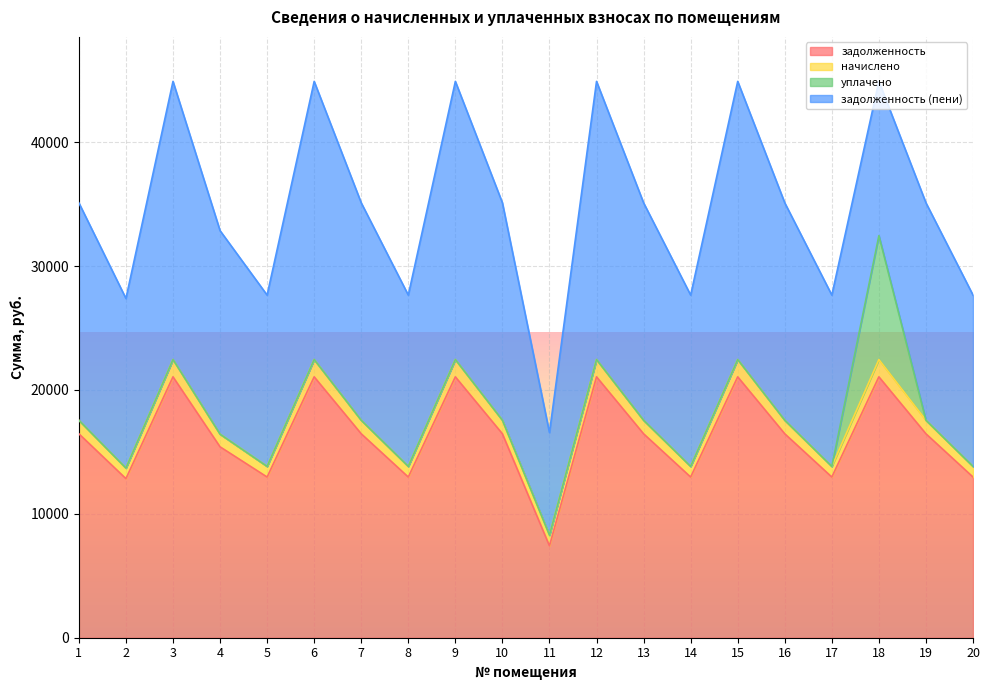

True or false: уплачено and задолженность intersect in this chart.

False